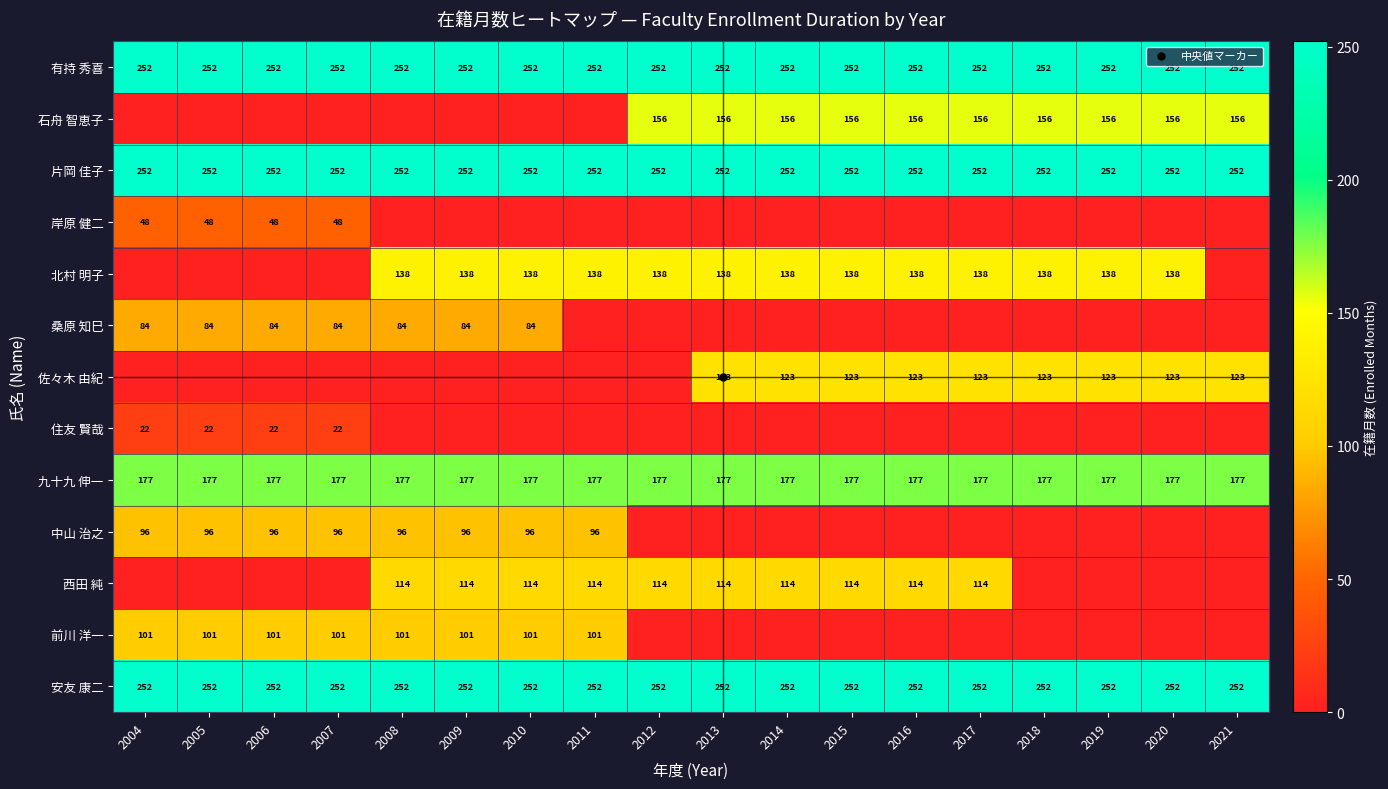

List the series in order of their peak value, lowest first.

住友 賢哉, 岸原 健二, 桑原 知巳, 中山 治之, 前川 洋一, 西田 純, 佐々木 由紀, 北村 明子, 石舟 智恵子, 九十九 伸一, 有持 秀喜, 片岡 佳子, 安友 康二